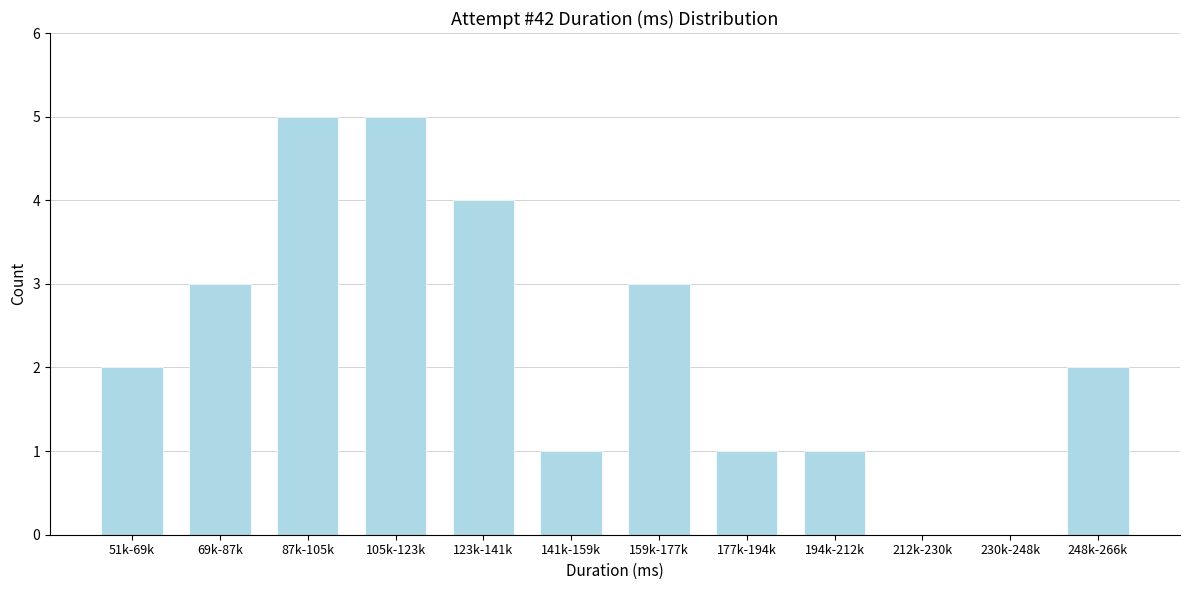

Reading left to right, extract all data points from this chart.

51k-69k=2	69k-87k=3	87k-105k=5	105k-123k=5	123k-141k=4	141k-159k=1	159k-177k=3	177k-194k=1	194k-212k=1	212k-230k=0	230k-248k=0	248k-266k=2